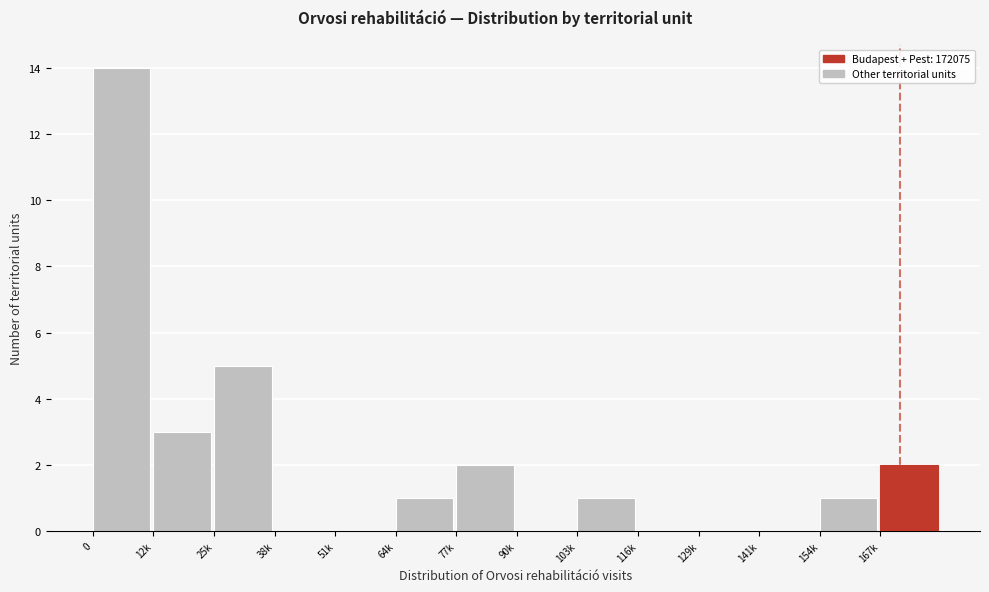

Reading left to right, extract all data points from this chart.

0=14	12k=3	25k=5	38k=0	51k=0	64k=1	77k=2	90k=0	103k=1	116k=0	129k=0	141k=0	154k=1	167k=2